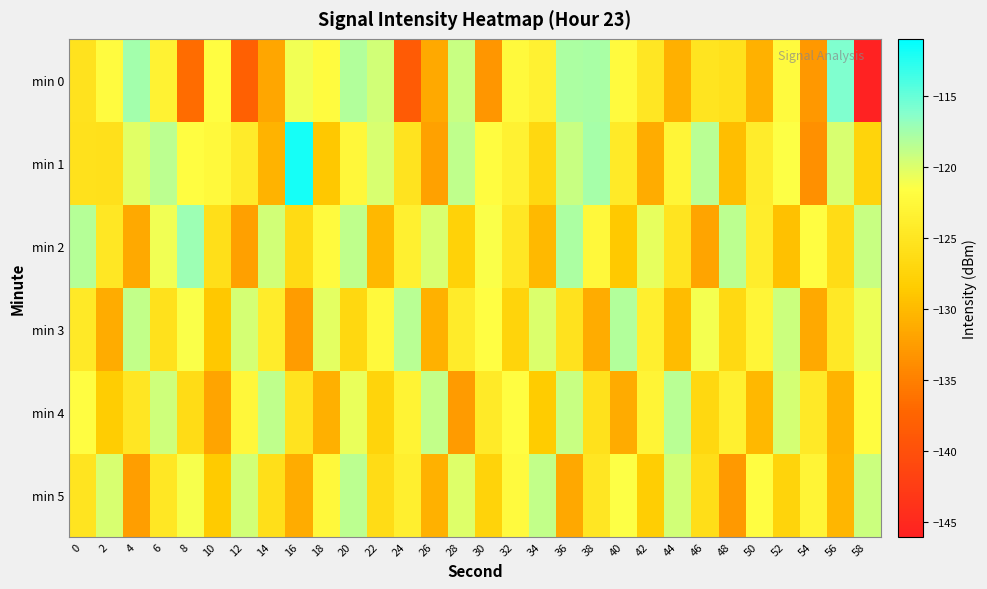

What is the spread (max minus min) of values at 56?

14.6